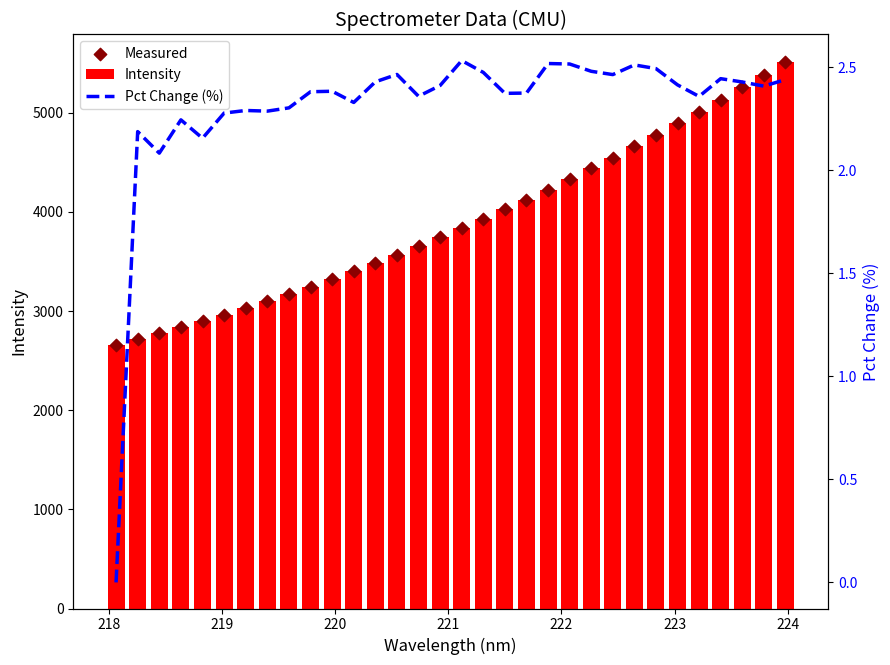

Which series has the largest Y range (max minus min)?

Intensity